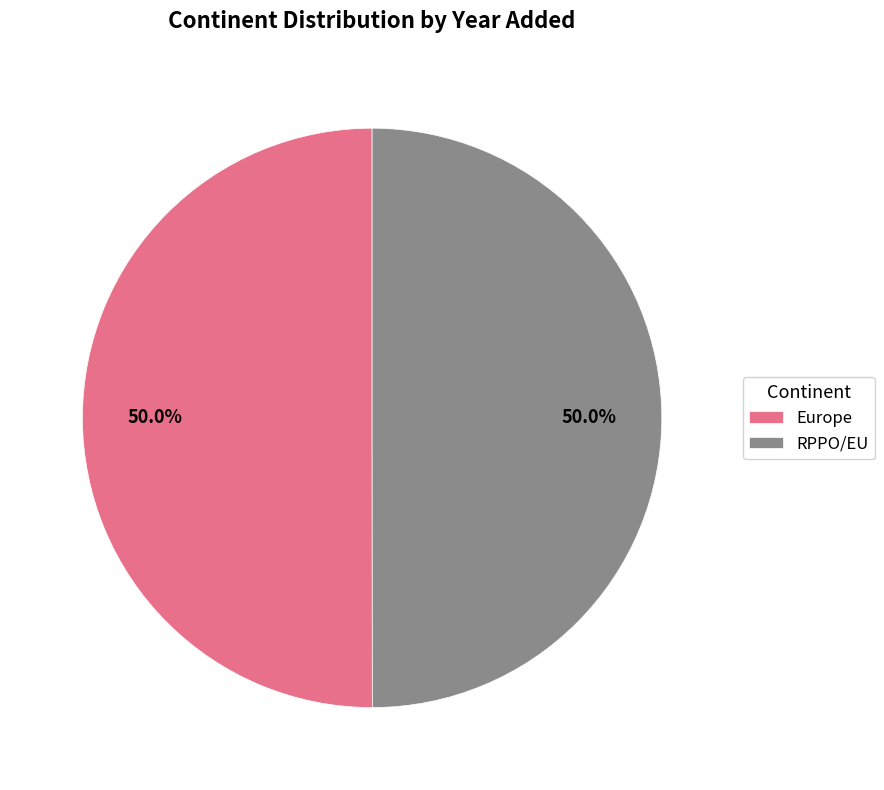

How many slices are in this pie chart?

2